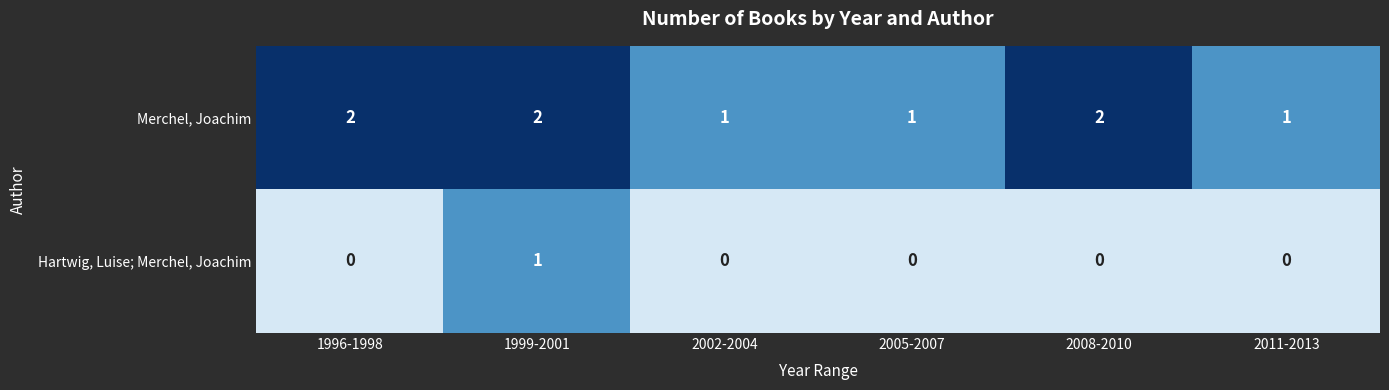

Reading right to left, transcribe all the data shown in this chart.

Merchel, Joachim: 2011-2013=1	2008-2010=2	2005-2007=1	2002-2004=1	1999-2001=2	1996-1998=2
Hartwig, Luise; Merchel, Joachim: 2011-2013=0	2008-2010=0	2005-2007=0	2002-2004=0	1999-2001=1	1996-1998=0